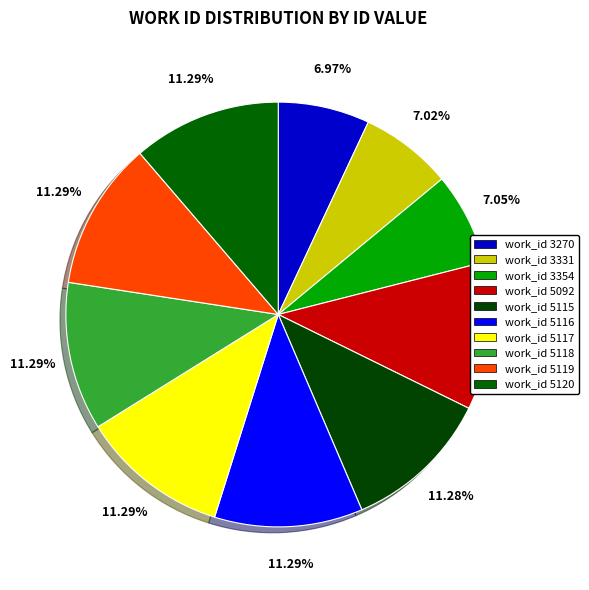

How many segments does this pie chart have?

10